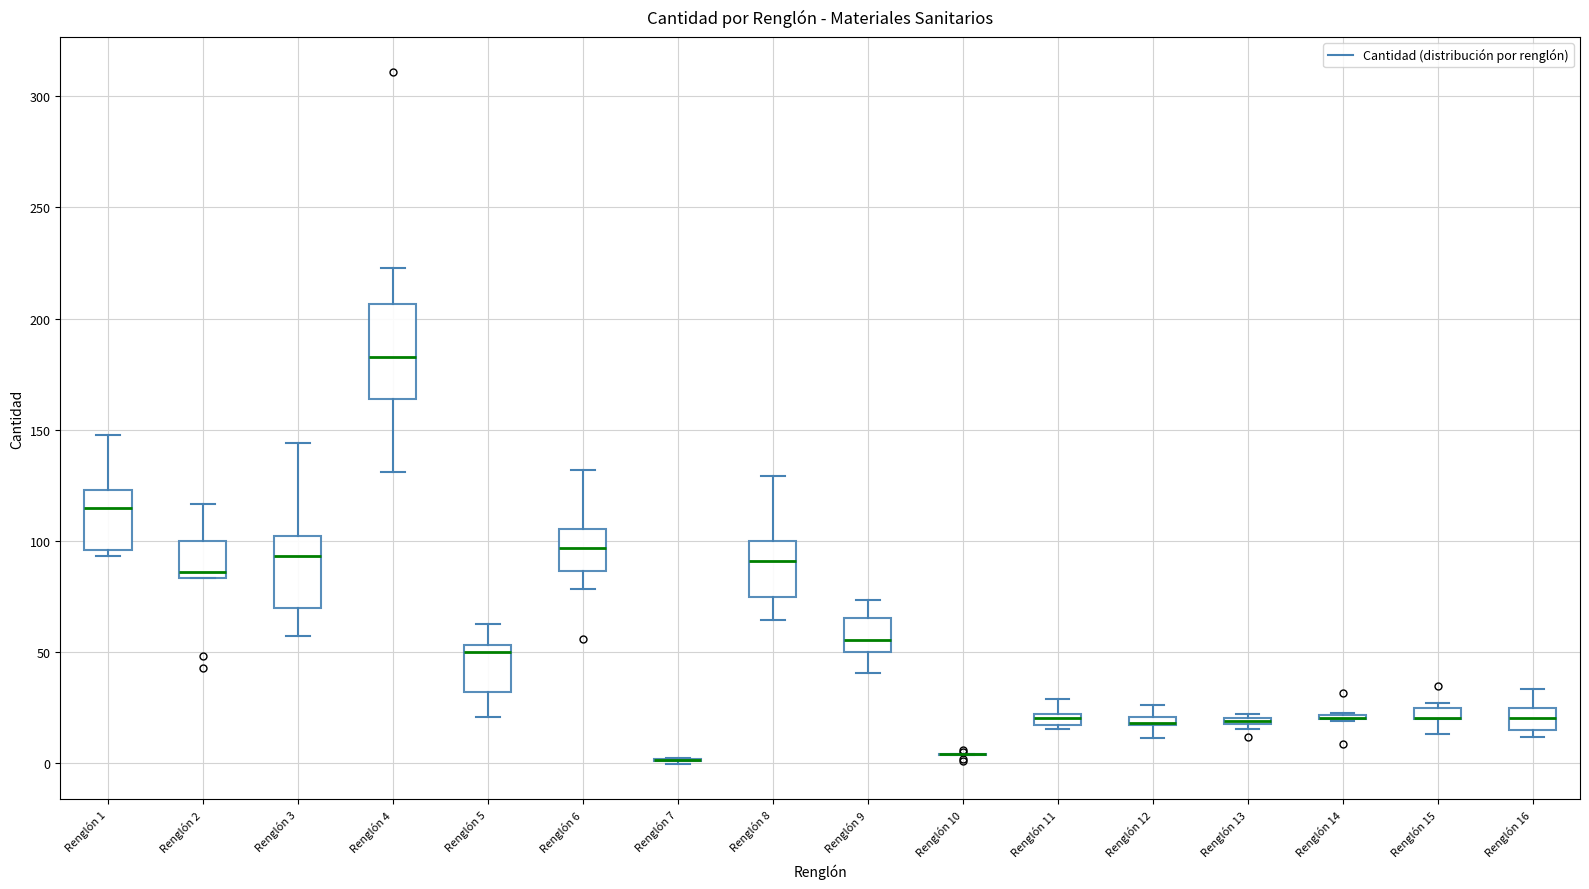

Where is the upper edge of the box for Renglón 5 on the y-axis? The values are not printed on the chart, so give them approximately, as read against the axis.

55